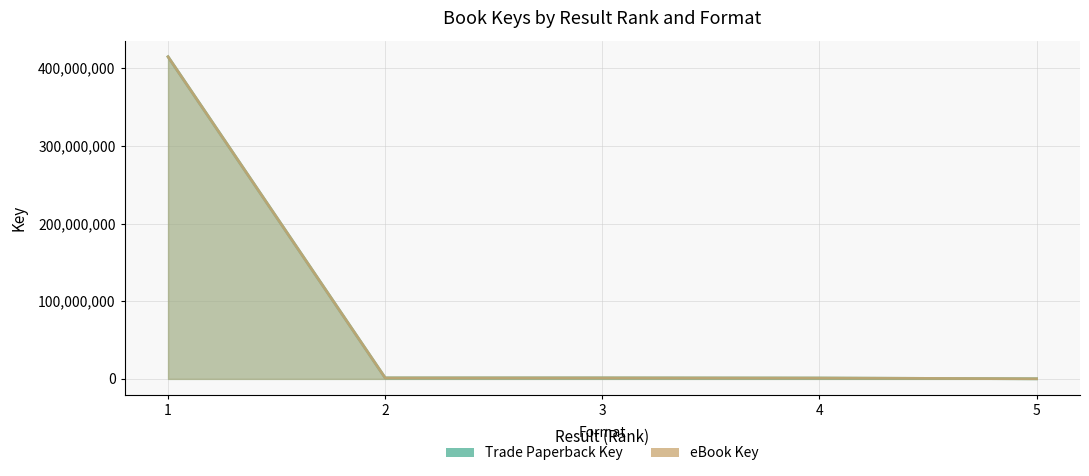

Which series changed the most between 4 and 5?

Trade Paperback Key